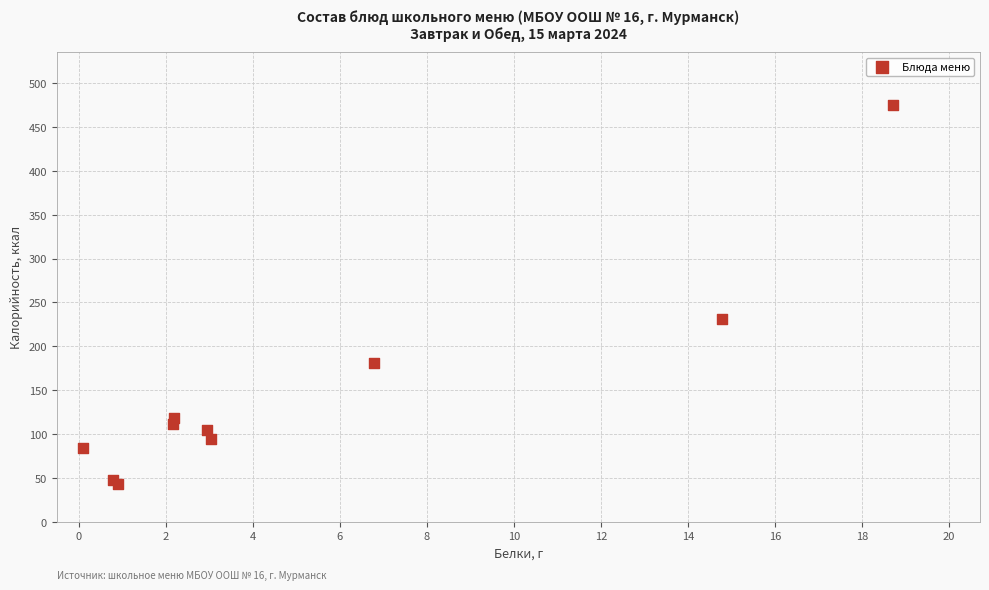

What Y value in the scatter plot is closest to 259?

231.5